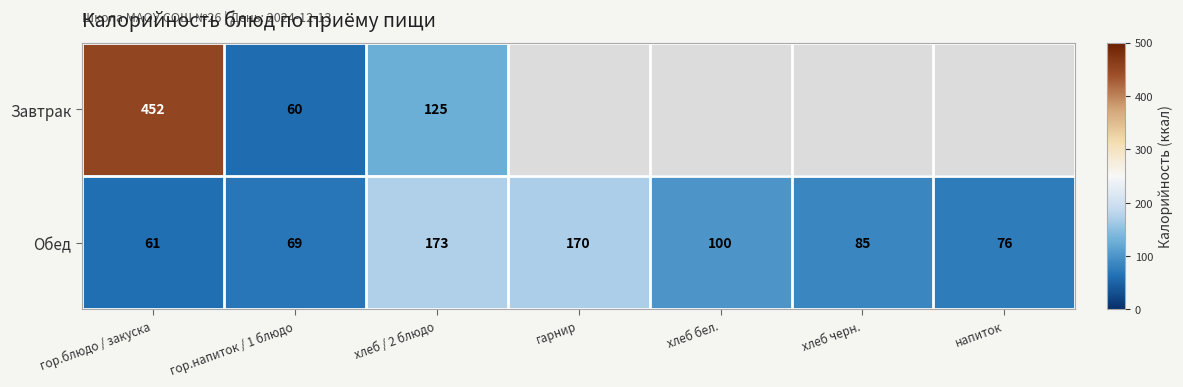

Which has a higher value, хлеб черн. or хлеб бел.?

хлеб бел.